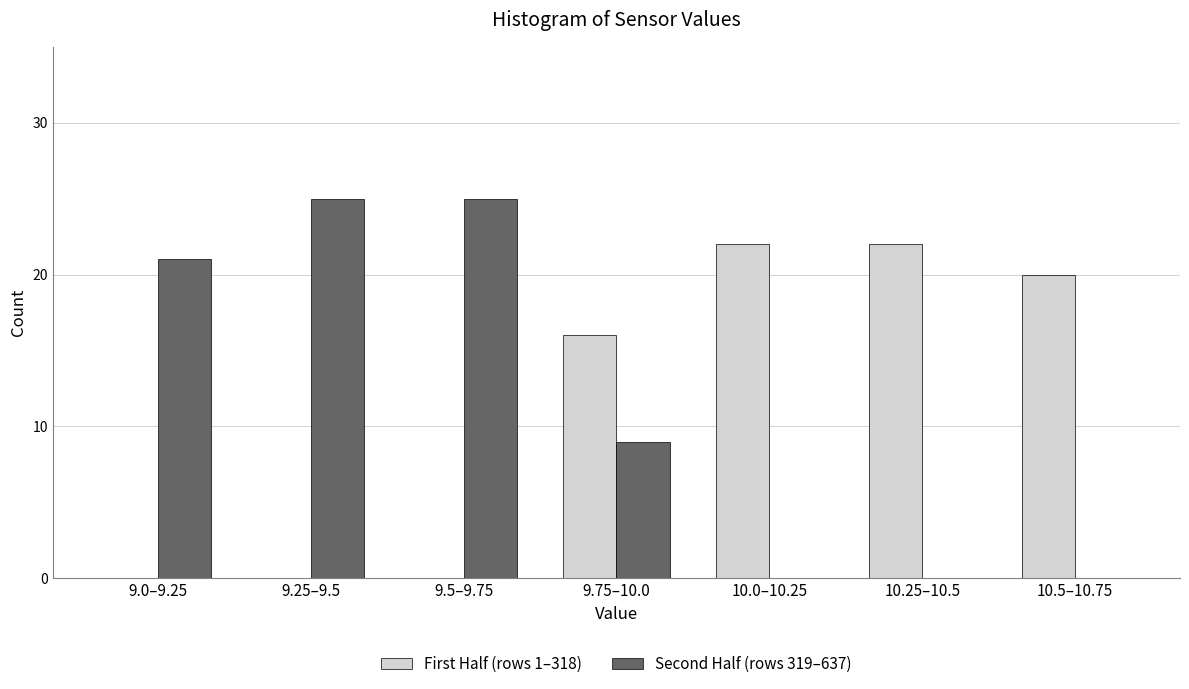

Reading left to right, list all the values displayed in this chart.

First Half (rows 1–318): 9.0–9.25=0	9.25–9.5=0	9.5–9.75=0	9.75–10.0=16	10.0–10.25=22	10.25–10.5=22	10.5–10.75=20
Second Half (rows 319–637): 9.0–9.25=21	9.25–9.5=25	9.5–9.75=25	9.75–10.0=9	10.0–10.25=0	10.25–10.5=0	10.5–10.75=0